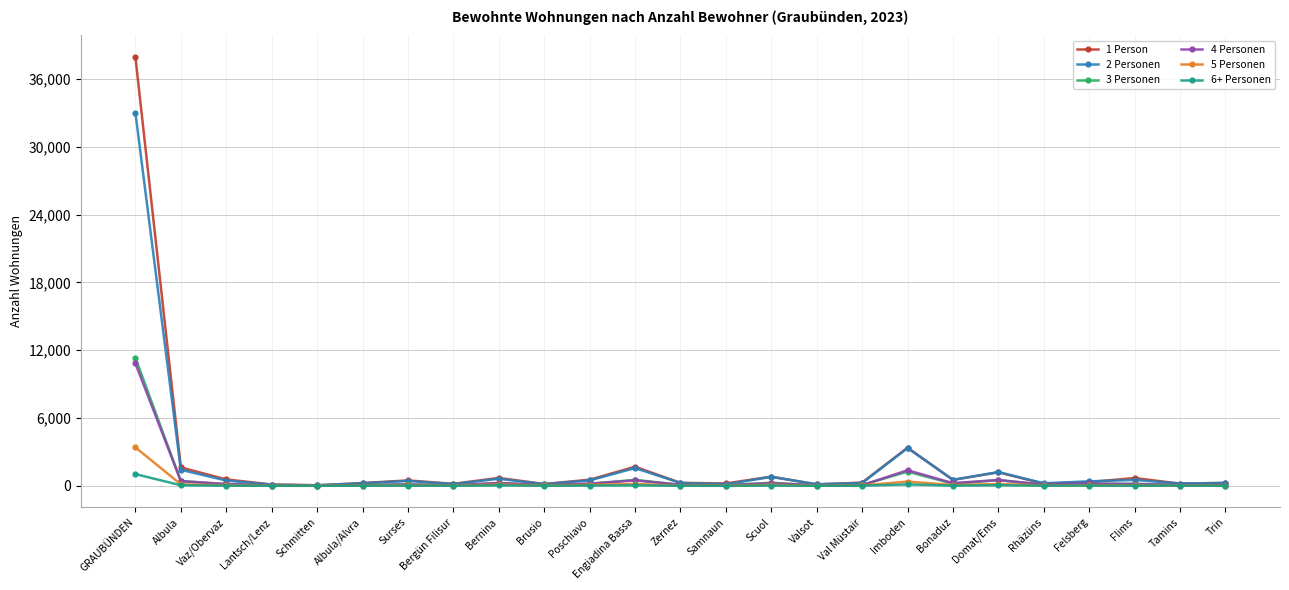

True or false: 3 Personen has more than 2 points higher than both neighbors.

True